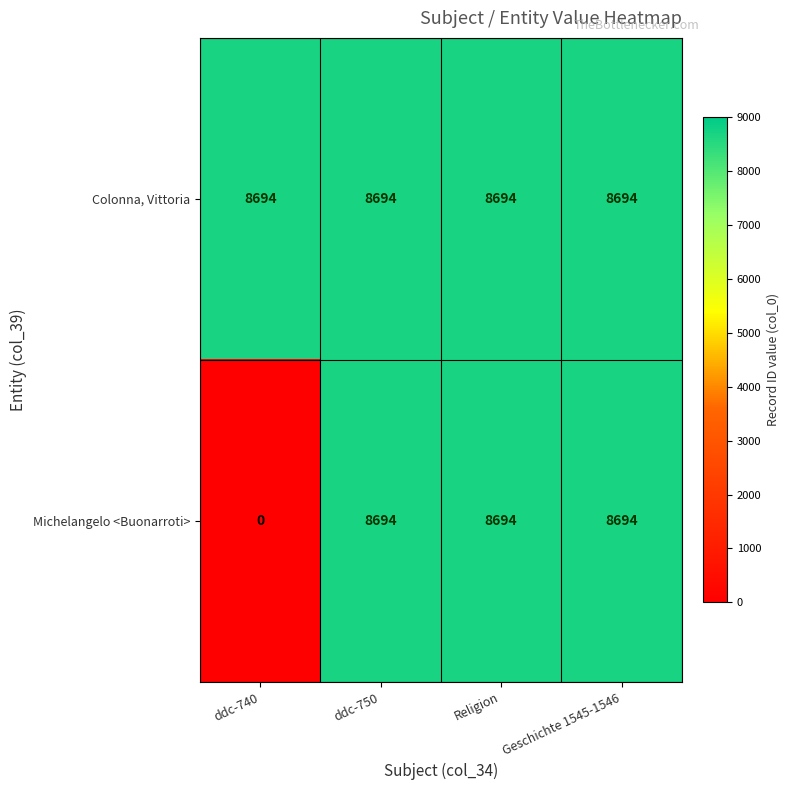

What is the total value across all series at ddc-750?

17388